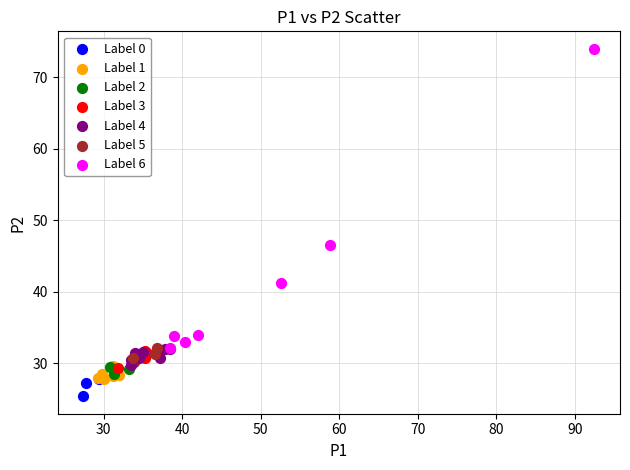

Which series contains the lowest Y value?

Label 0